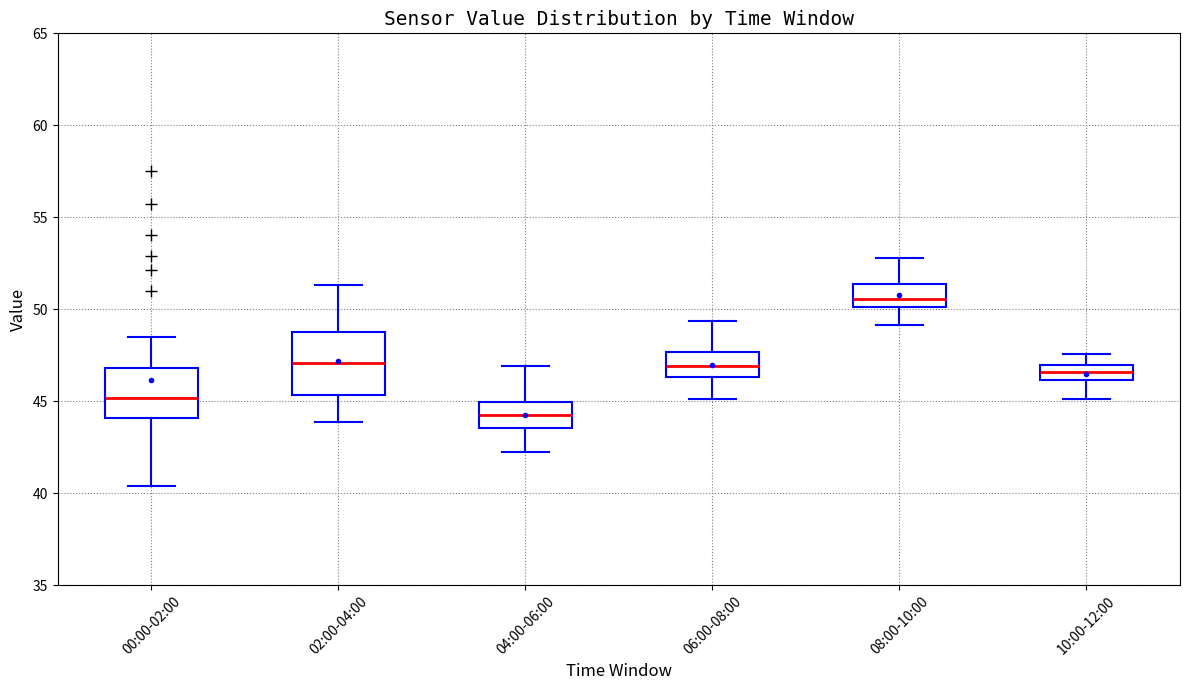

Reading left to right, transcribe this box plot: for each box, give where its median line is, the range the box spans, and where its two whiskers end, as read against the y-axis. The values are not printed on the chart, so give them approximately, as read against the axis.

00:00-02:00: median 45.0, box 44.0 to 47.0, whiskers 40.5 to 48.5
02:00-04:00: median 47.0, box 45.5 to 49.0, whiskers 44.0 to 51.5
04:00-06:00: median 44.0, box 43.5 to 45.0, whiskers 42.0 to 47.0
06:00-08:00: median 47.0, box 46.5 to 47.5, whiskers 45.0 to 49.5
08:00-10:00: median 50.5, box 50.0 to 51.5, whiskers 49.0 to 53.0
10:00-12:00: median 46.5, box 46.0 to 47.0, whiskers 45.0 to 47.5